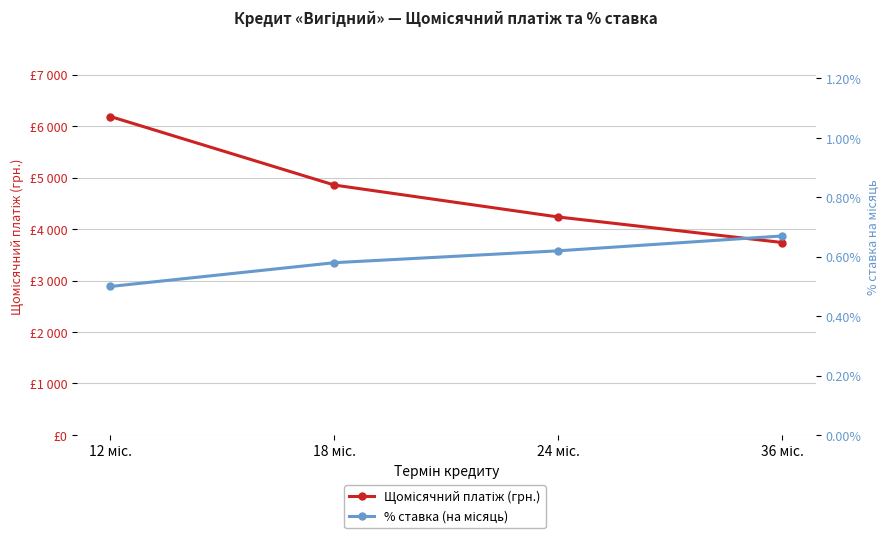

How many data points in Щомісячний платіж (грн.) are above 4854?

2